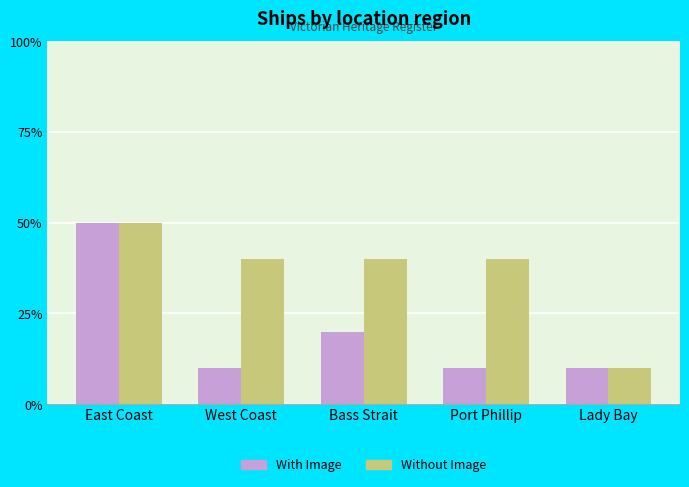

Does the chart contain stacked bars?

No